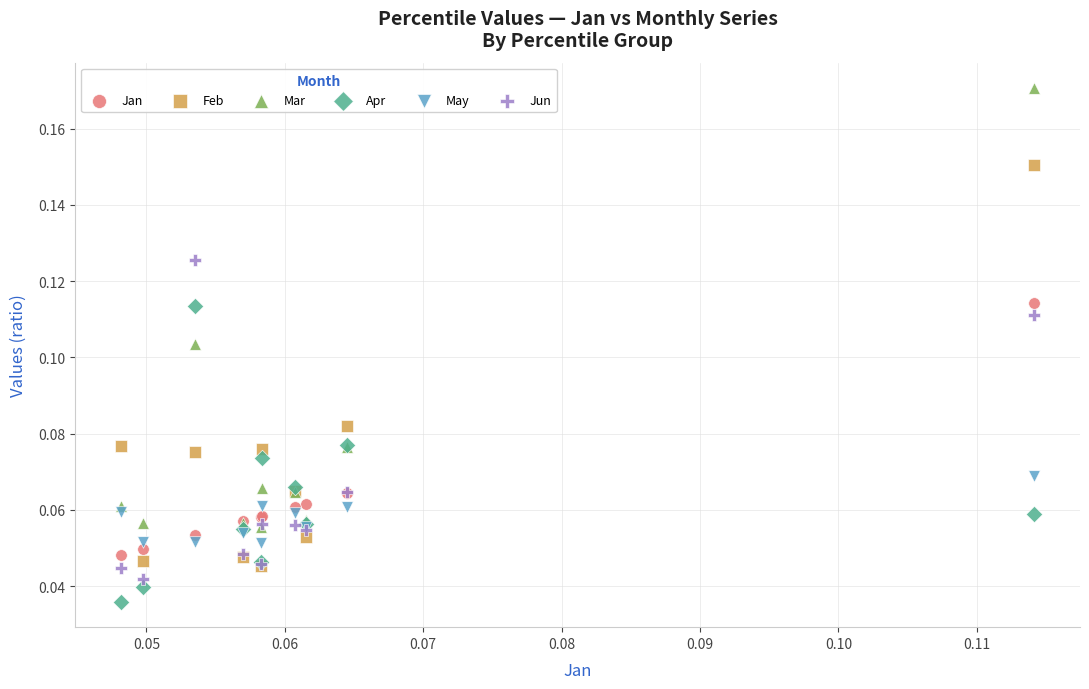

What are all the series names shown in the legend?

Jan, Feb, Mar, Apr, May, Jun